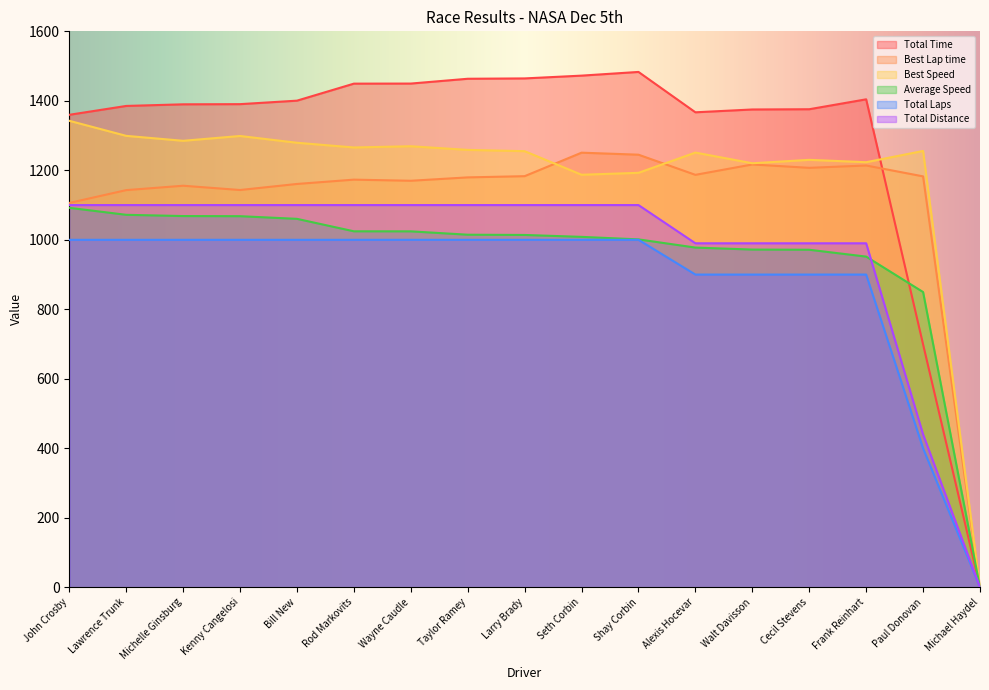

At which category does Best Speed reach its first local valley?

Michelle Ginsburg